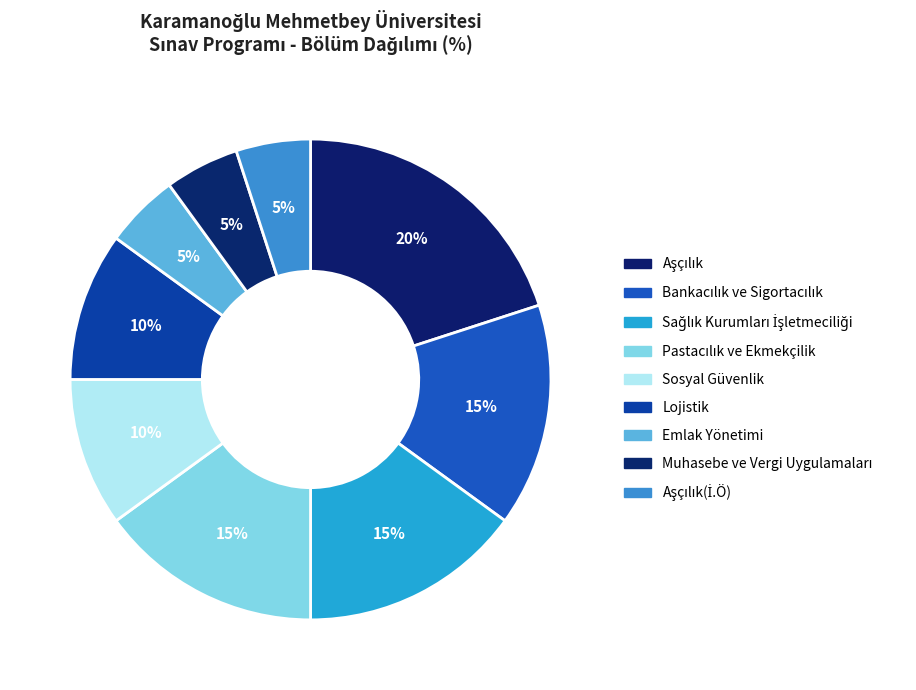

How many segments does this pie chart have?

9